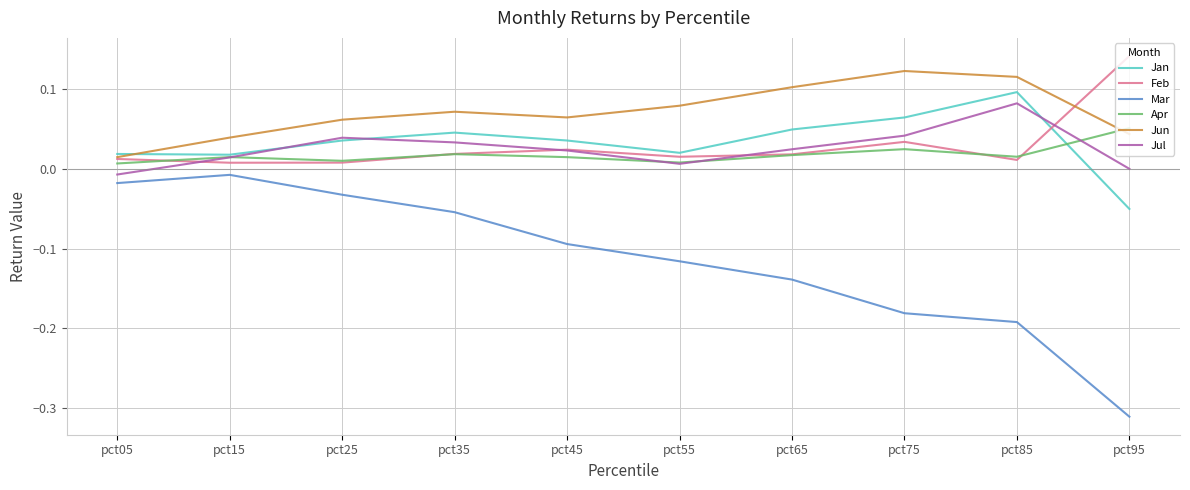

After their last crossing, which series has the higher values: Feb or Jun?

Feb